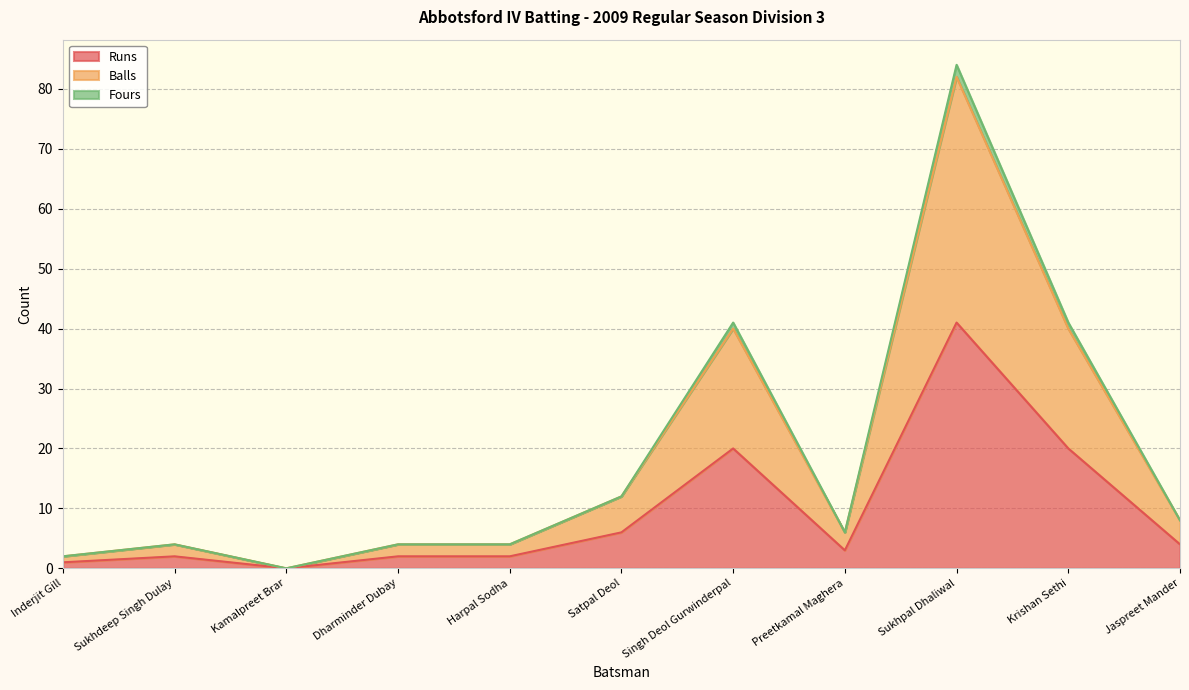

True or false: Fours and Balls cross at least once.

False